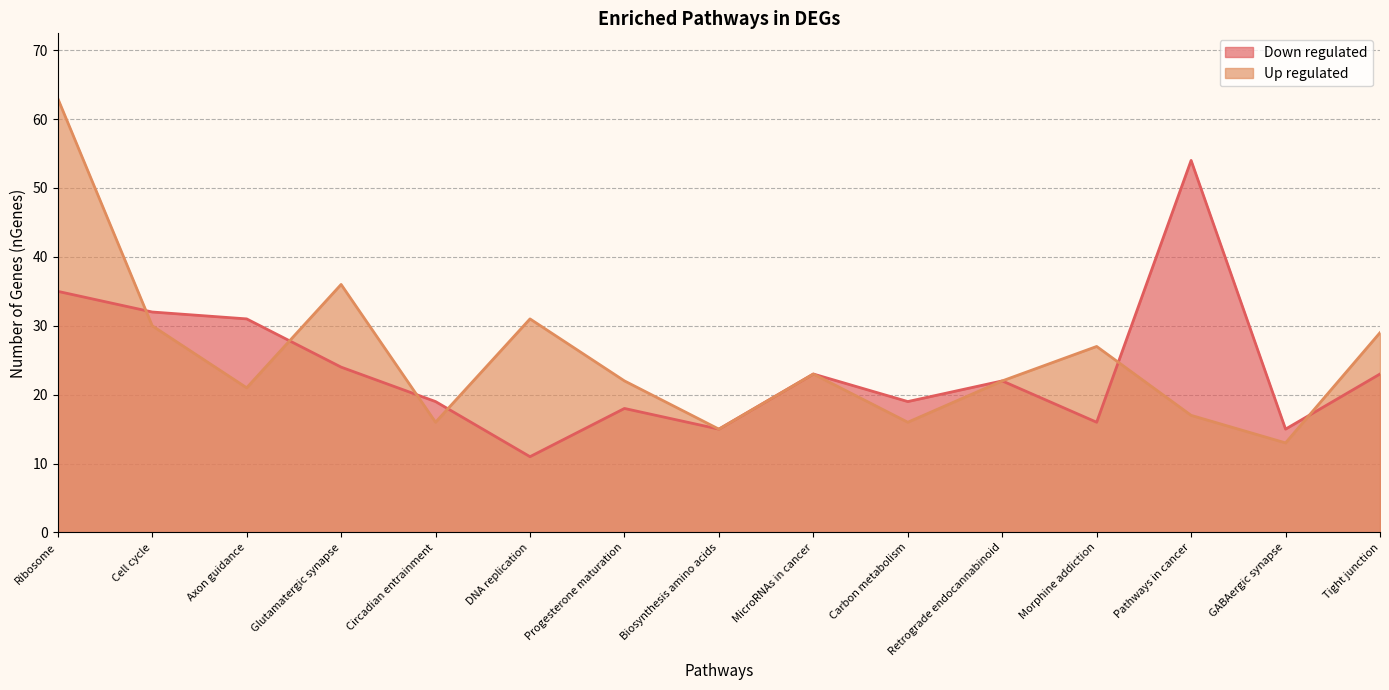

Rank the series by their average value, from lowest to highest.

Down regulated, Up regulated